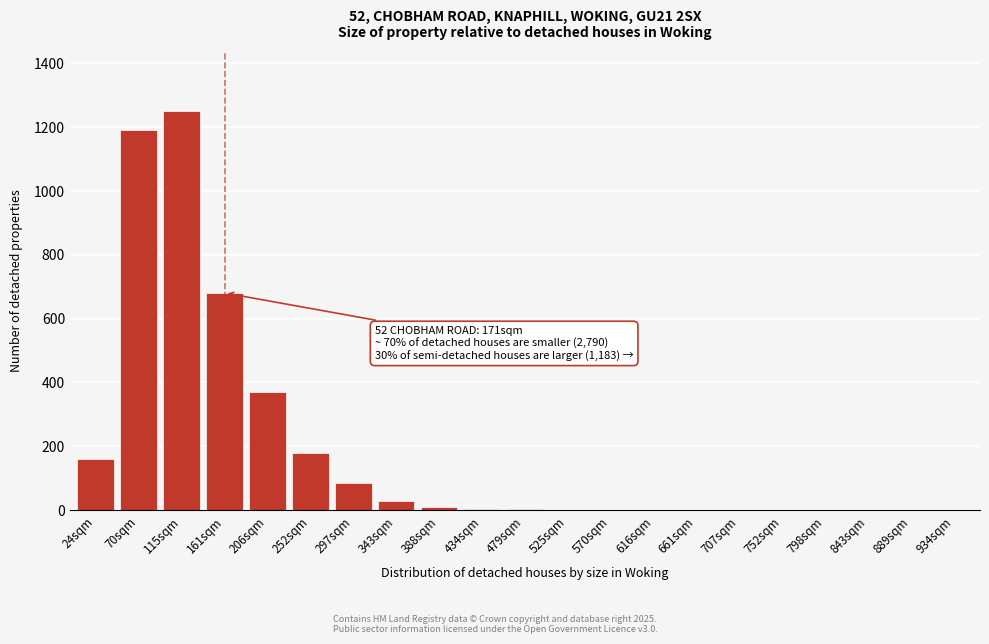

What is the change in value from 297sqm to 934sqm?

-85